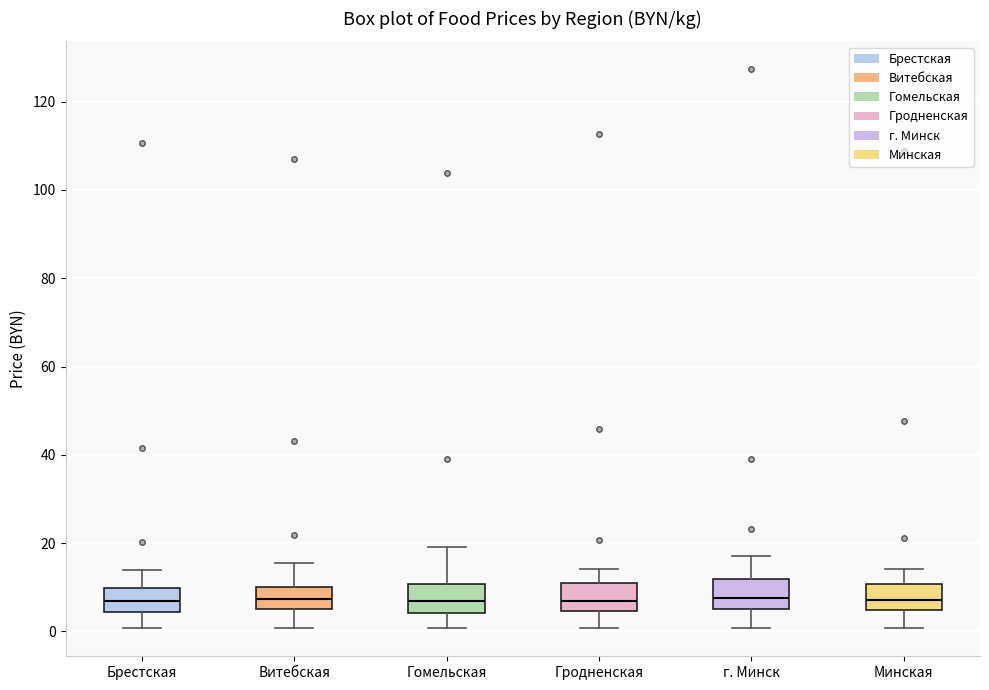

Where does the lower whisker of the box for Витебская end on the y-axis? The values are not printed on the chart, so give them approximately, as read against the axis.

0